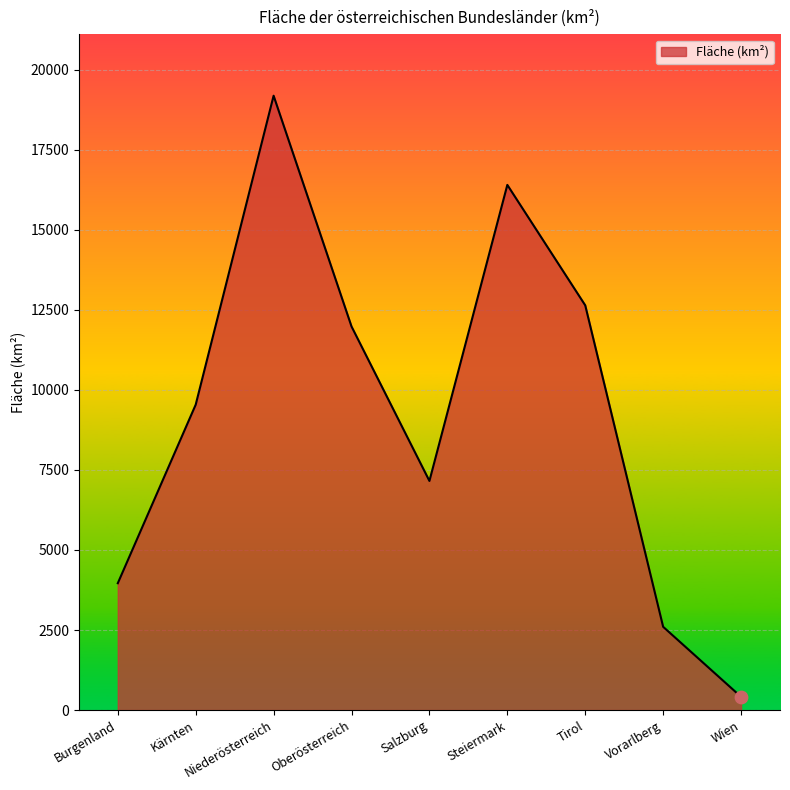

What is the ratio of the value at Oberösterreich to the value at Vorarlberg?

4.6